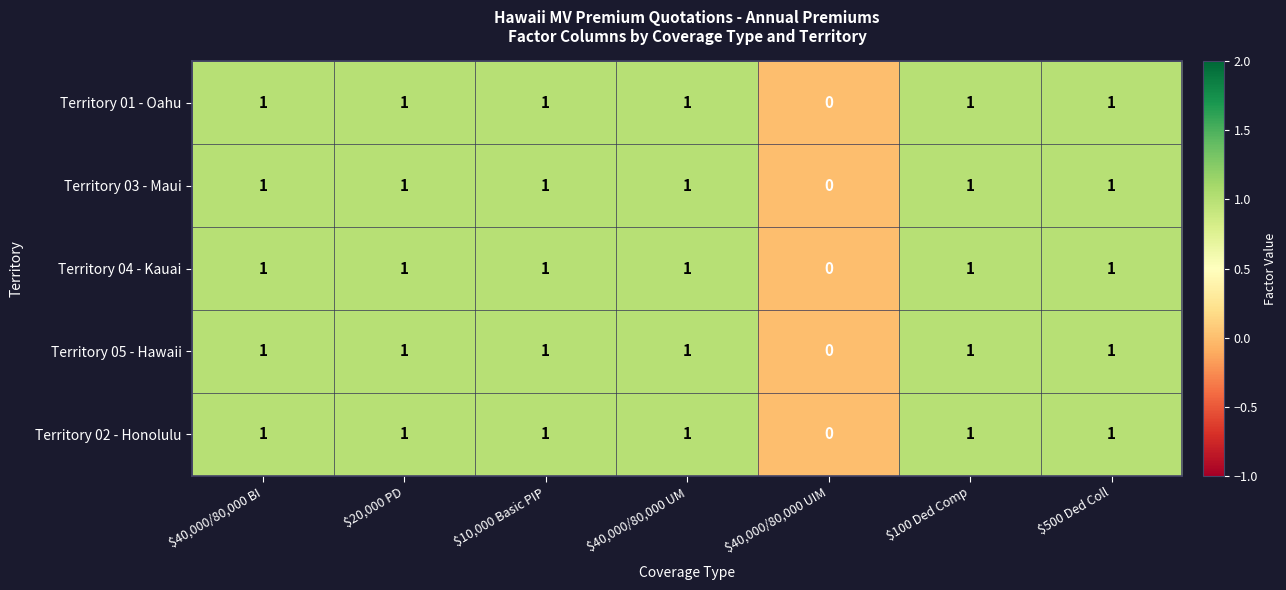

The Territory 02 - Honolulu series shows 1 at $100 Ded Comp. True or false?

True